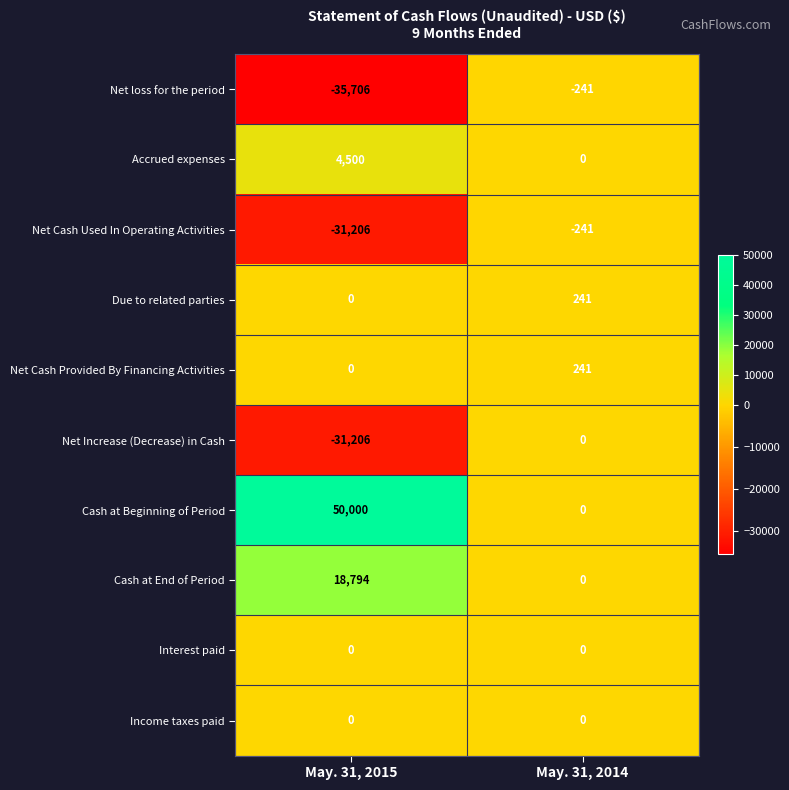

At which category does the chart reach its minimum across all series?

May. 31, 2015